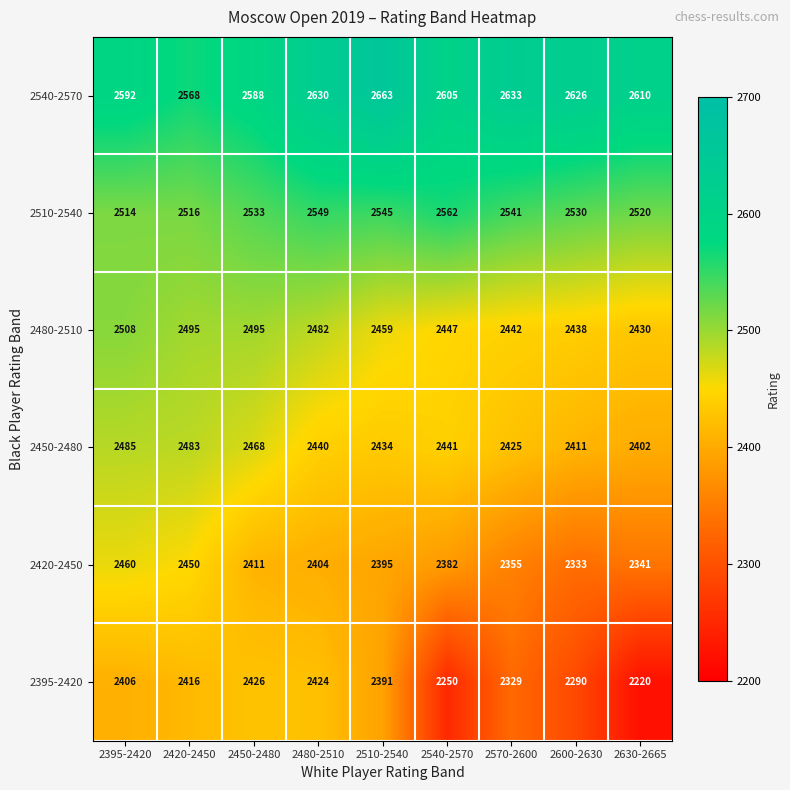

At which label does 2480-2510 first exceed 2459?

2395-2420